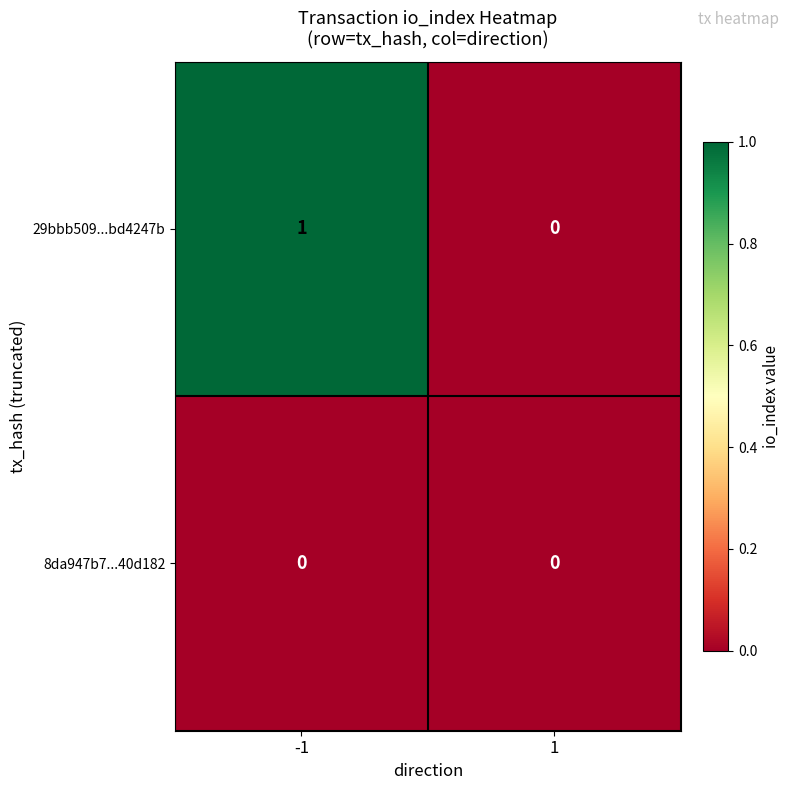

The 8da947b7...40d182 series shows 0 at 1. True or false?

True